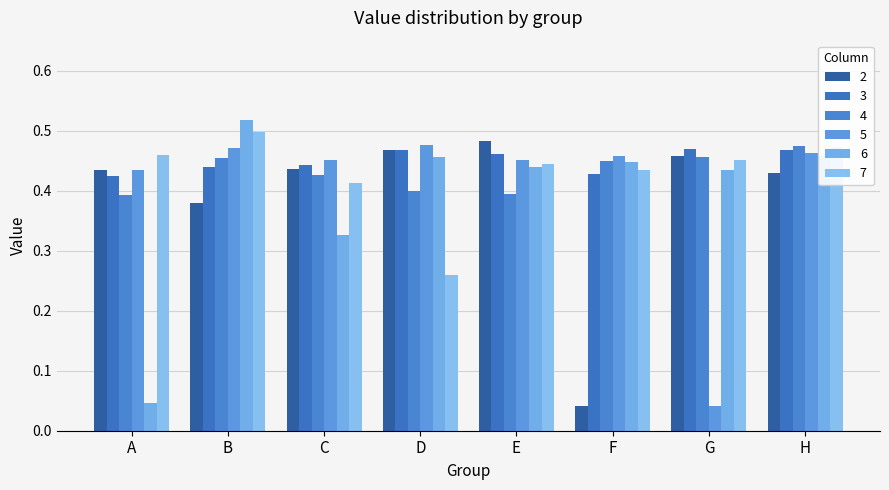

Which series has the widest spread of values?

6